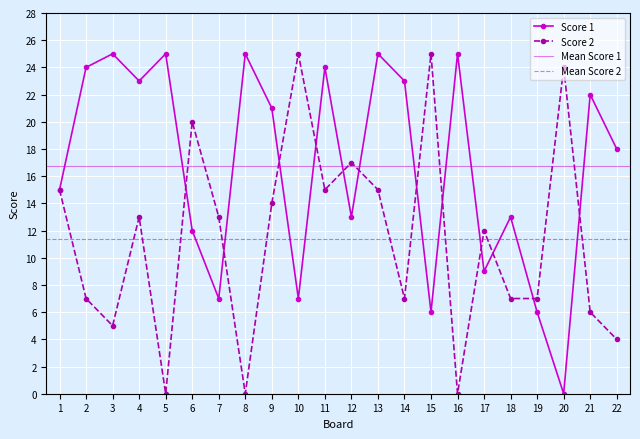

How many categories are shown in the chart?

22